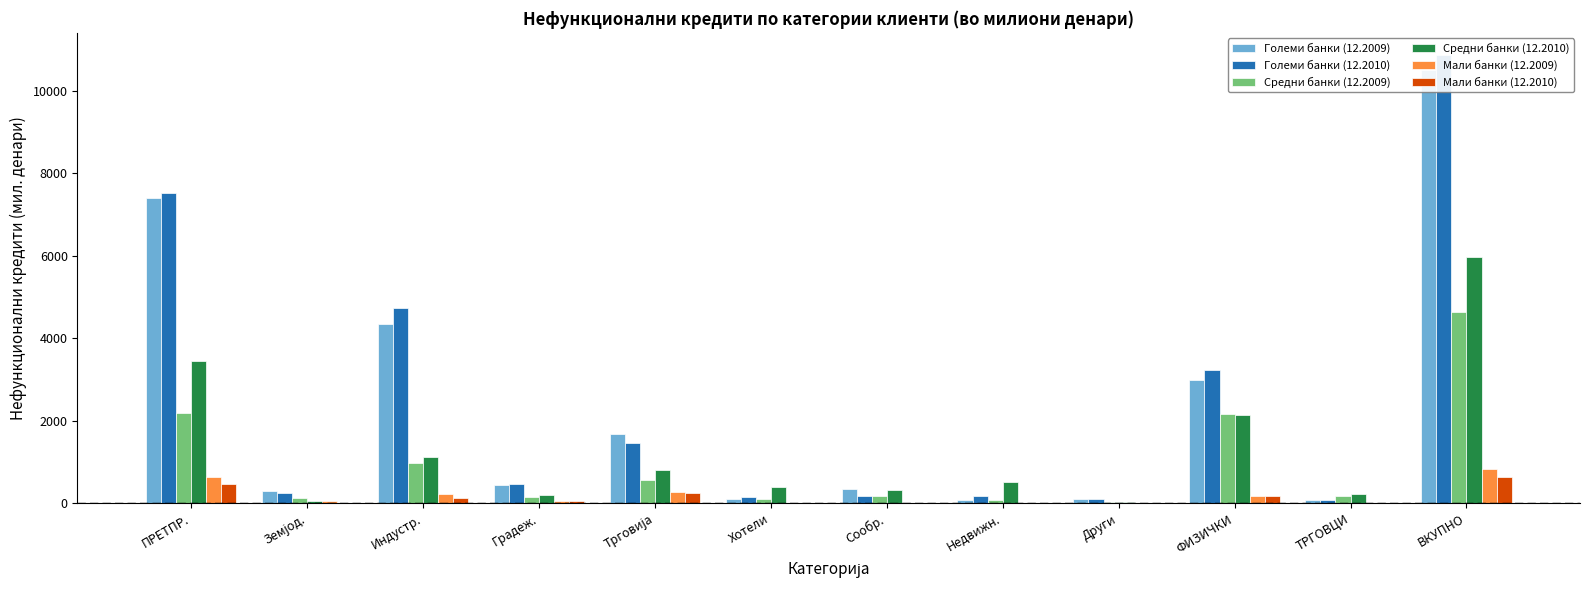

Where is Мали банки (12.2010) nearest to the value 325?

Трговија